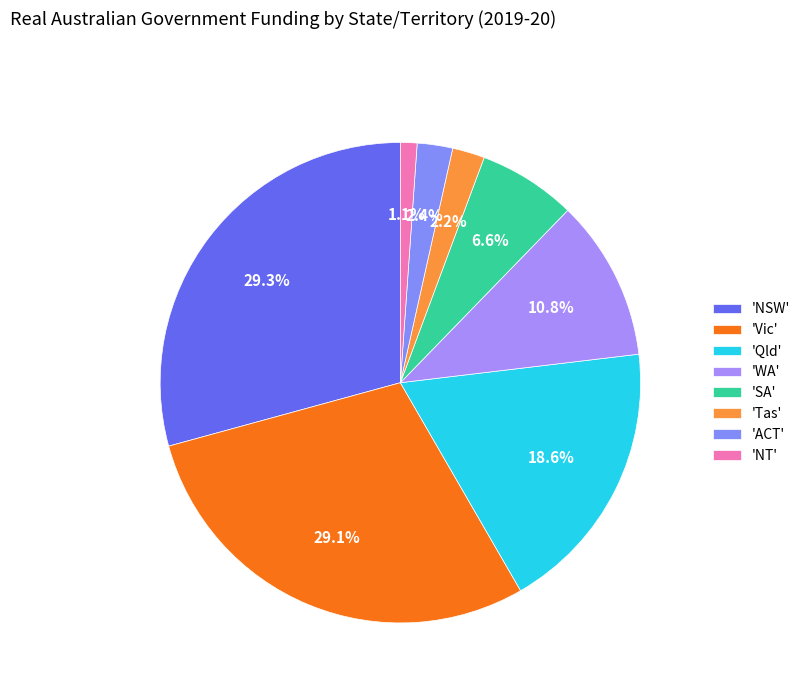

Does any single category account for the majority?

No